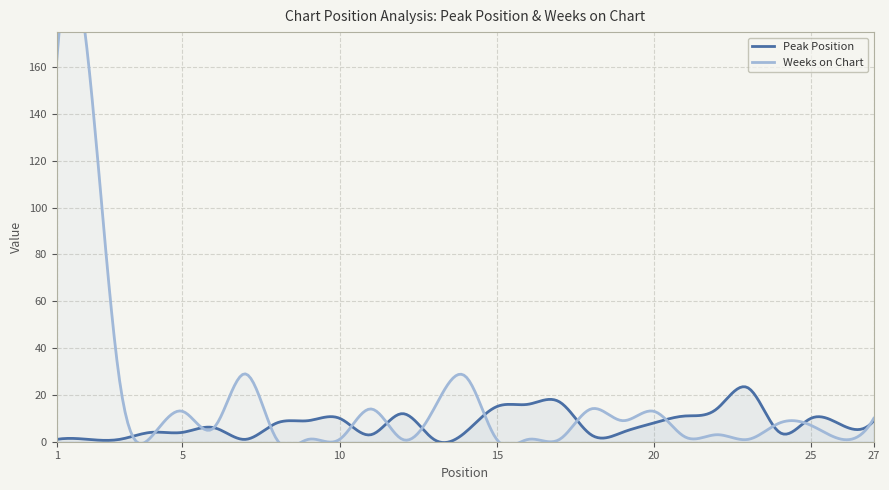

What is the total value across all series at 9?

10